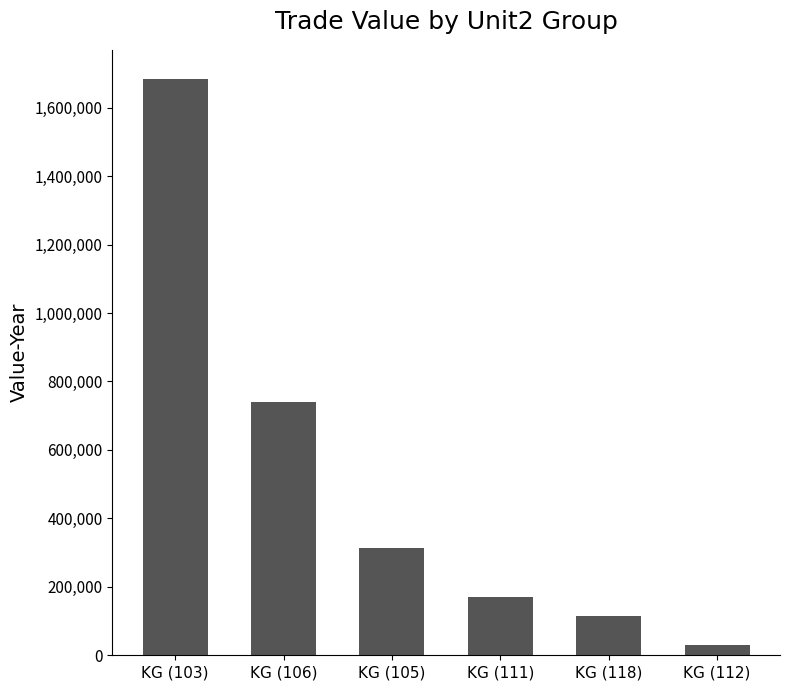

Are the bars horizontal?

No